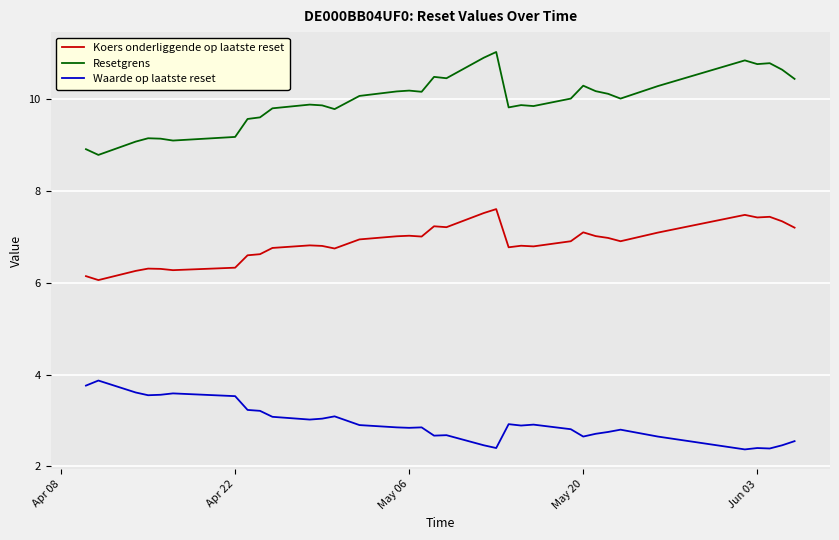

How many lines are shown in the chart?

3